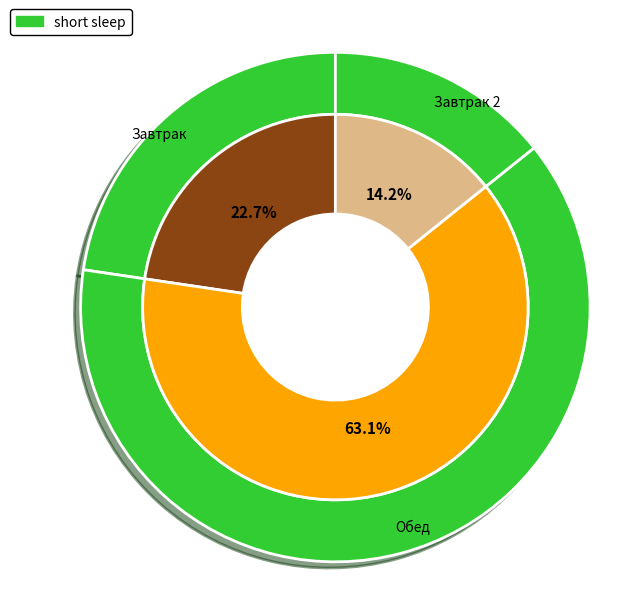

To the nearest percent, what is the average slice percentage?

33%